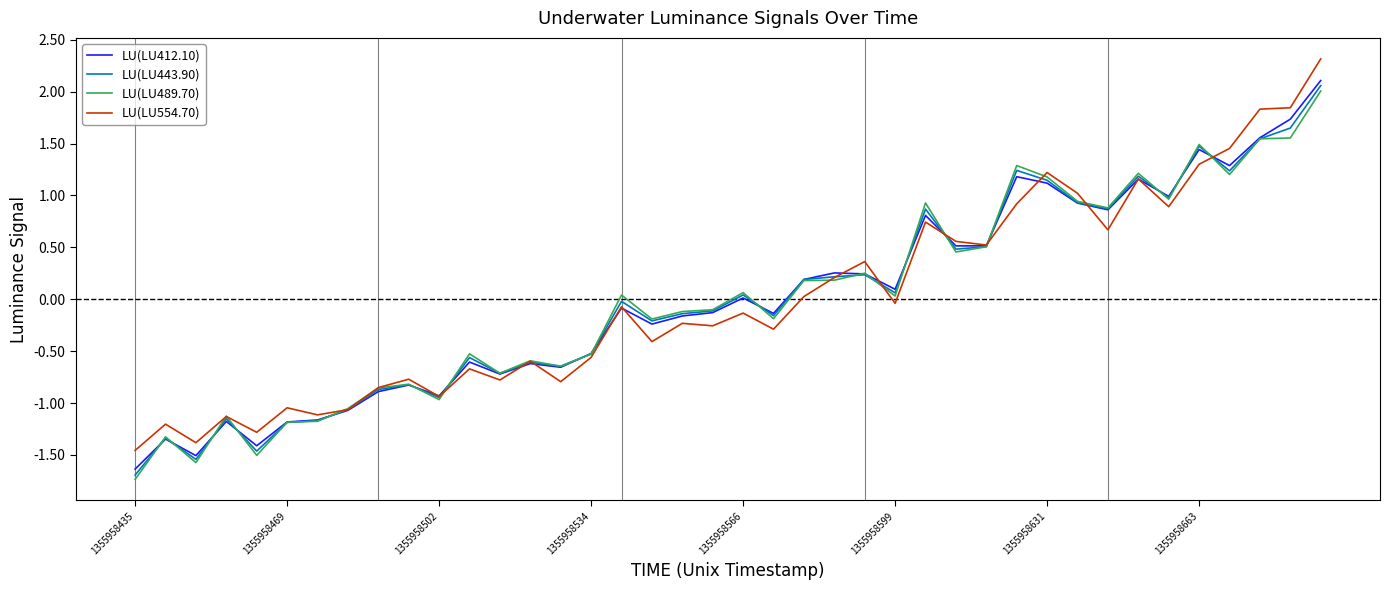

In LU(LU412.10), how many points are lower than both neighbors (excluding endpoints)?

12